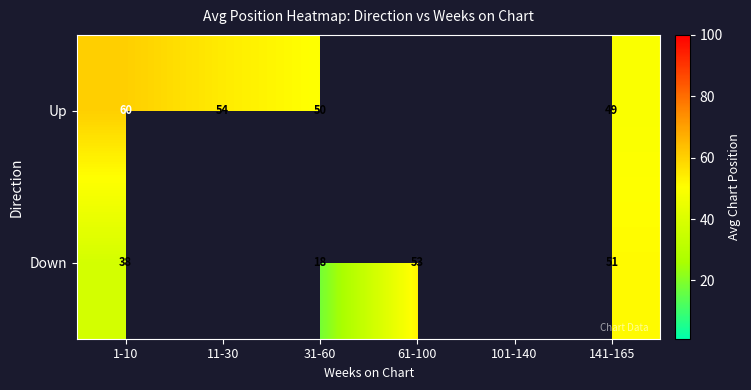

Between 1-10 and 141-165, which series saw the biggest shift?

Down